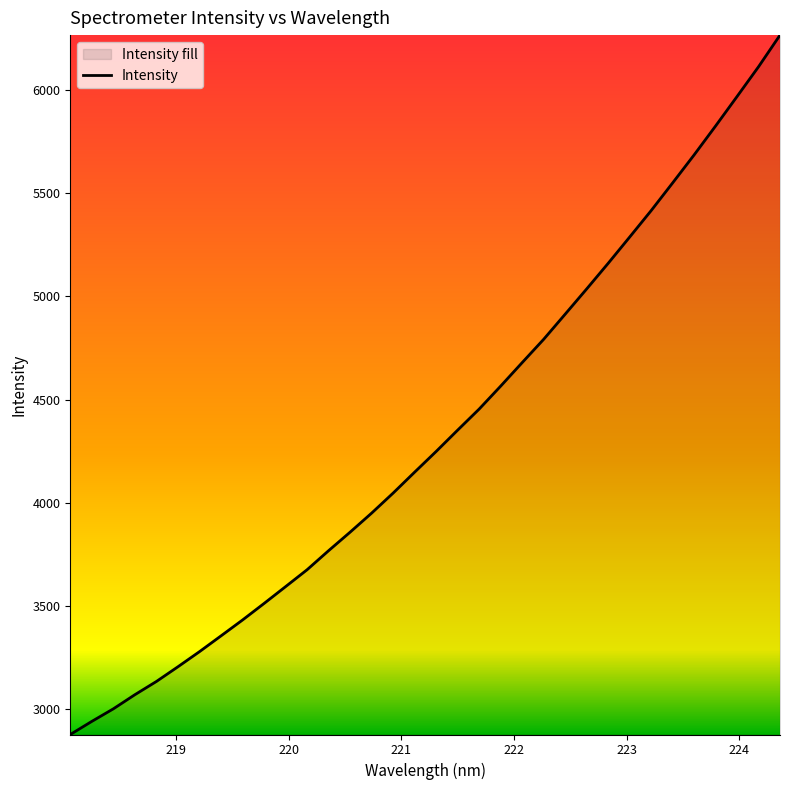

What is the difference between the maximum and minimum values?

3385.3